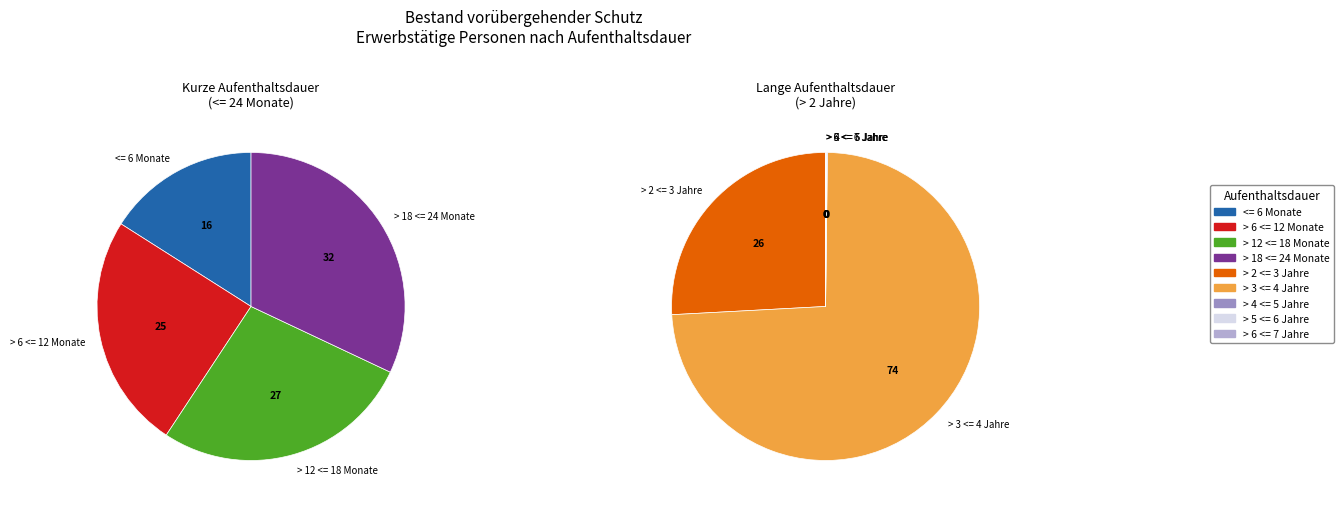

What percentage is NOT represented by > 6 <= 7 Jahre?

100.0%